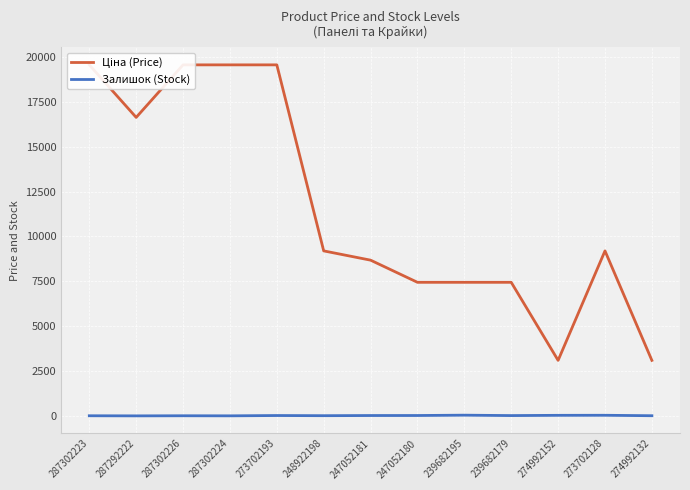

Reading left to right, transcribe all the data shown in this chart.

Ціна (Price): 19564.9	16636.8	19564.9	19564.9	19564.9	9196.3	8679.5	7444.6	7444.6	7444.6	3094.7	9196.3	3094.7
Залишок (Stock): 7.0	1.0	7.0	3.0	20.0	11.0	20.0	21.0	40.0	17.0	31.0	34.0	9.0